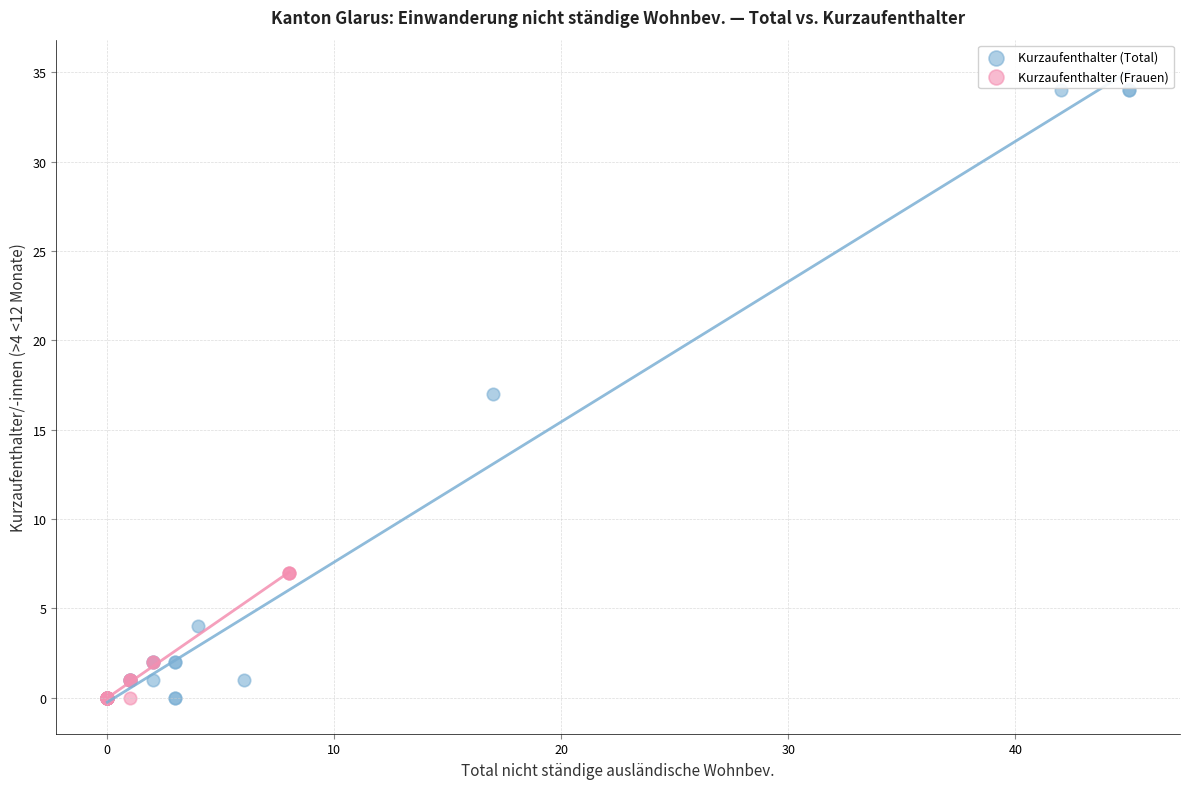

What are all the series names shown in the legend?

Kurzaufenthalter (Total), Kurzaufenthalter (Frauen)